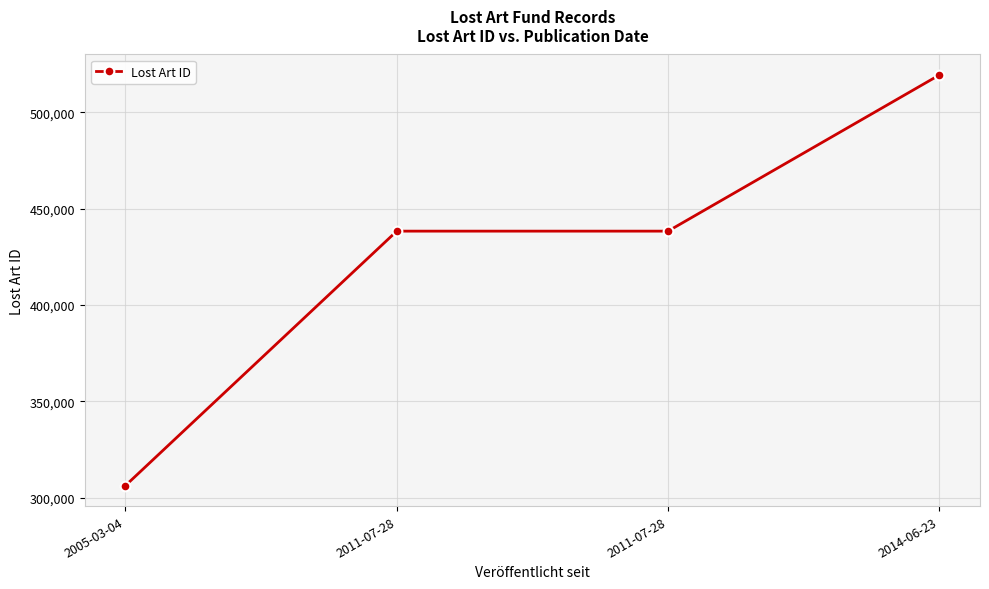

What value does the data have at 2011-07-28, to the nearest 100?

438300